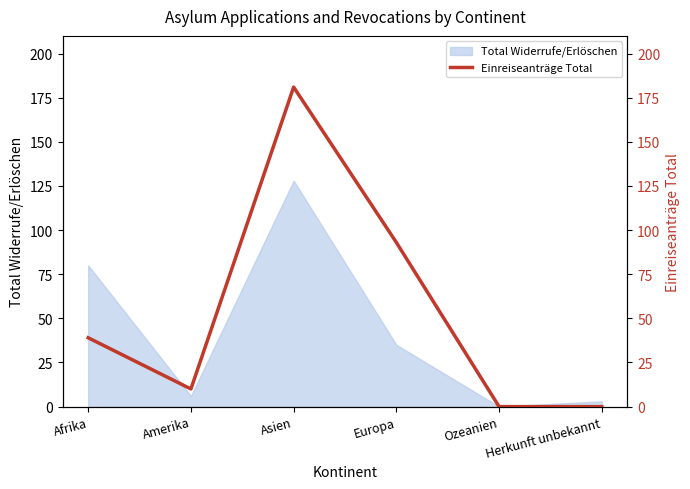

At which label is Total Widerrufe/Erlöschen closest to 64?

Afrika